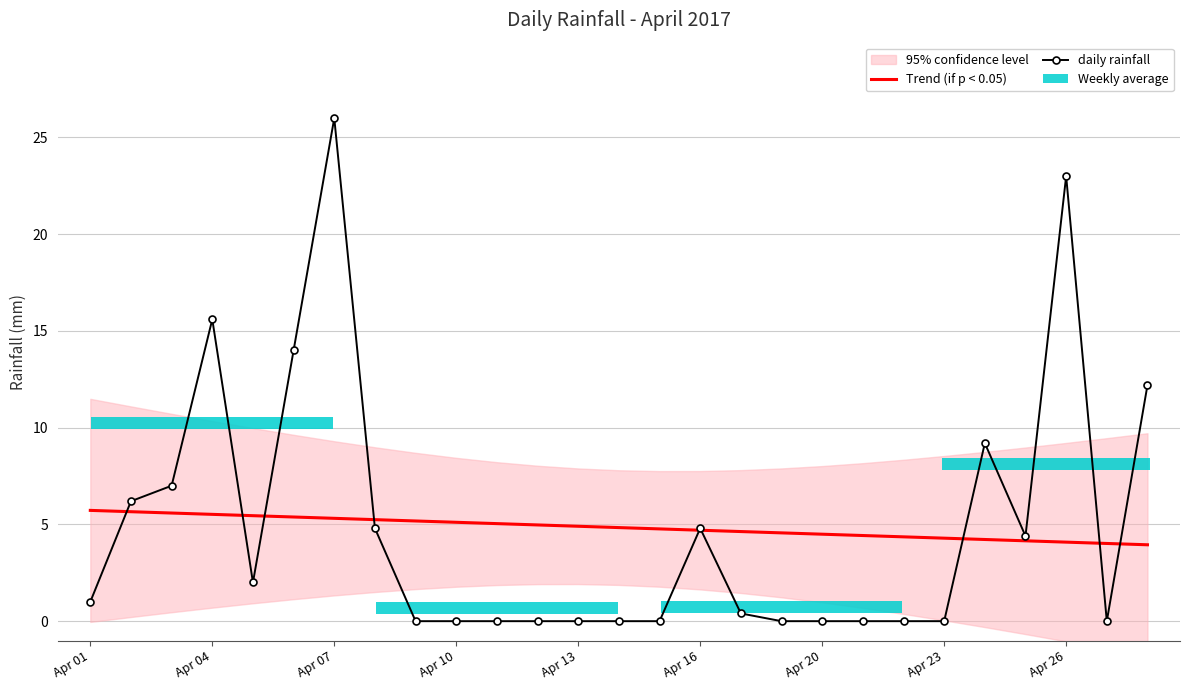

What is the highest value of the daily rainfall series?

26.0